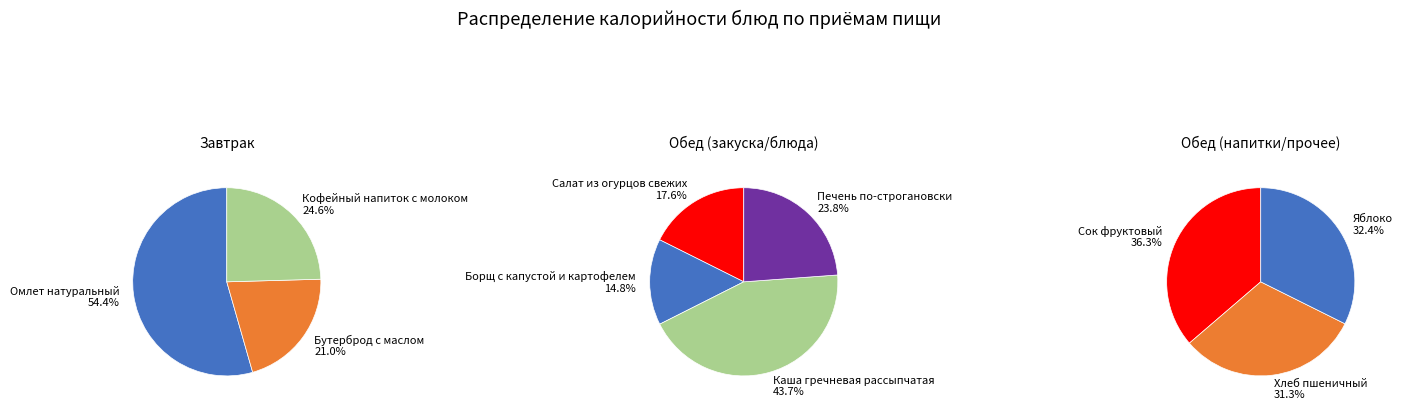

Is it true that Кофейный напиток с молоком is 1% of the pie?

False